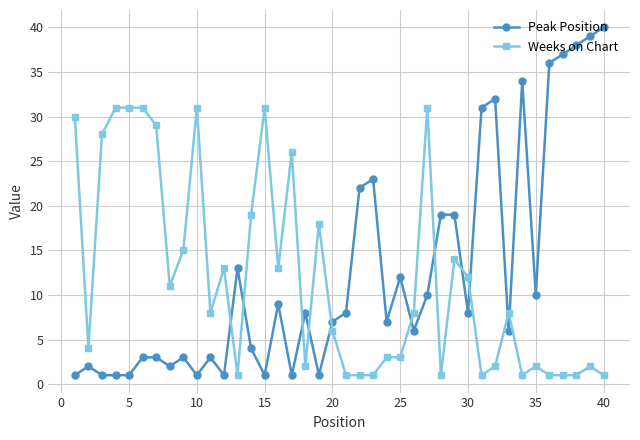

List the series in order of their peak value, lowest first.

Weeks on Chart, Peak Position